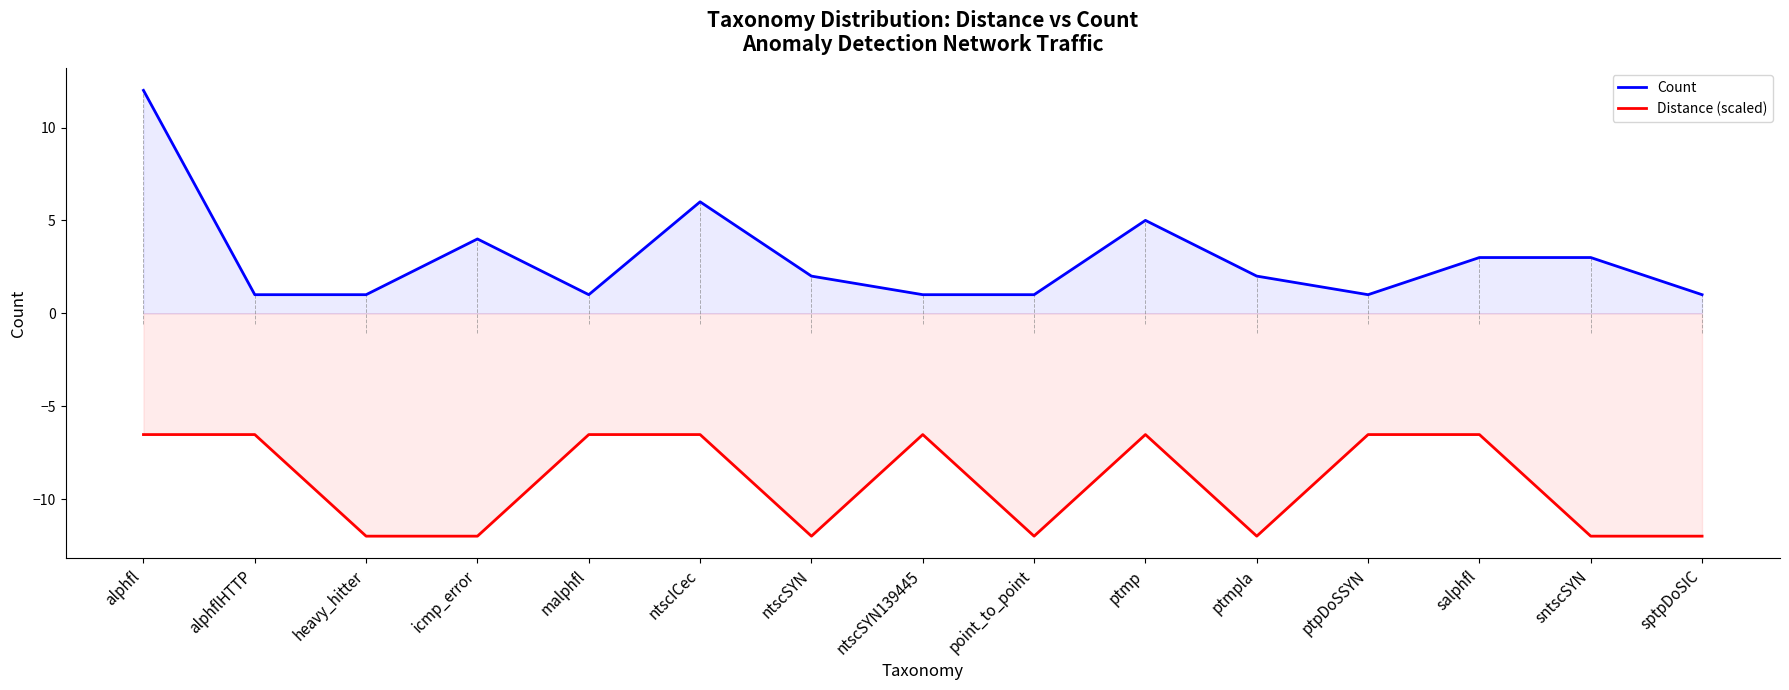

What is the difference between the Count values at alphflHTTP and ptmp?

4.0